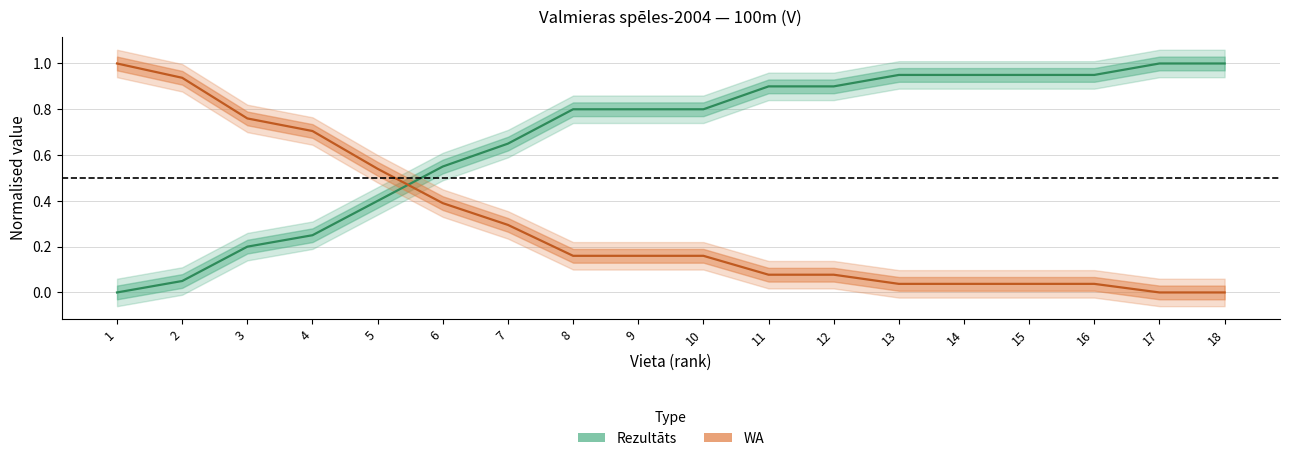

At which category does the chart reach its minimum across all series?

1